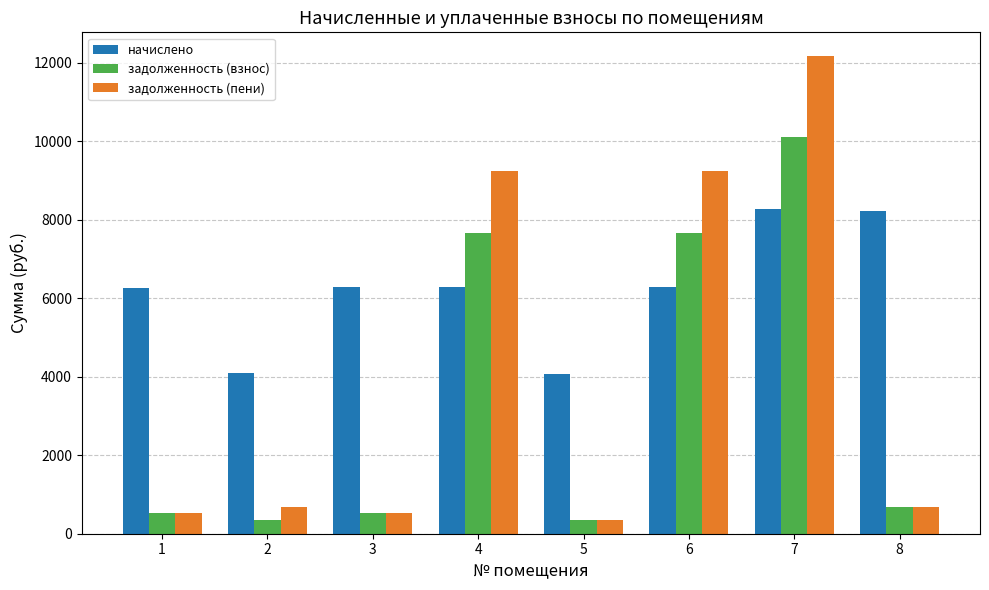

True or false: начислено has a value of 2315.7 at 2.

False